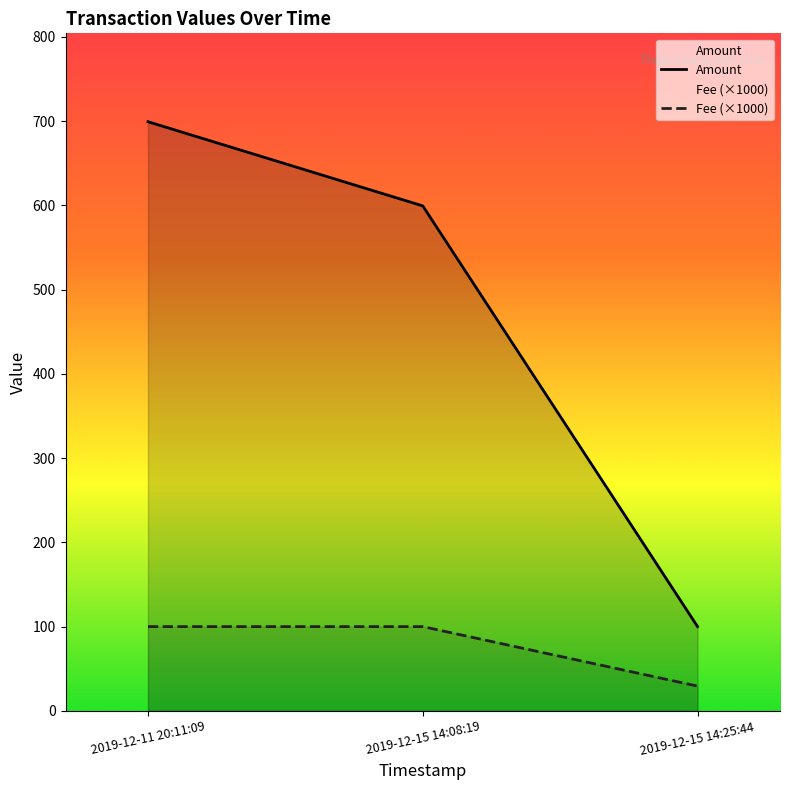

Between 2019-12-15 14:08:19 and 2019-12-11 20:11:09, which is larger?

2019-12-11 20:11:09